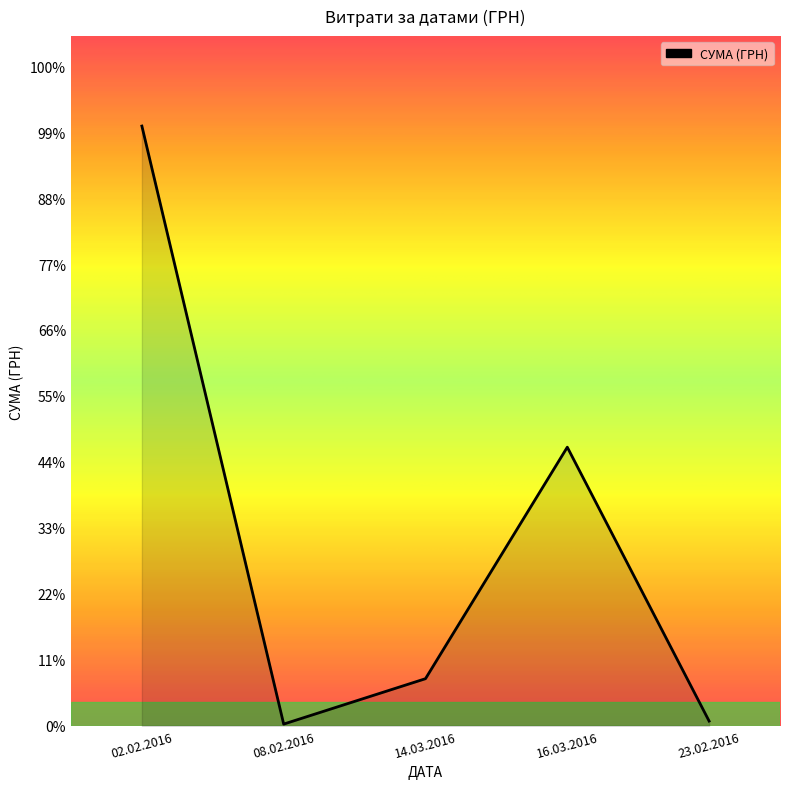

Does the chart display data point markers on the line(s)?

No